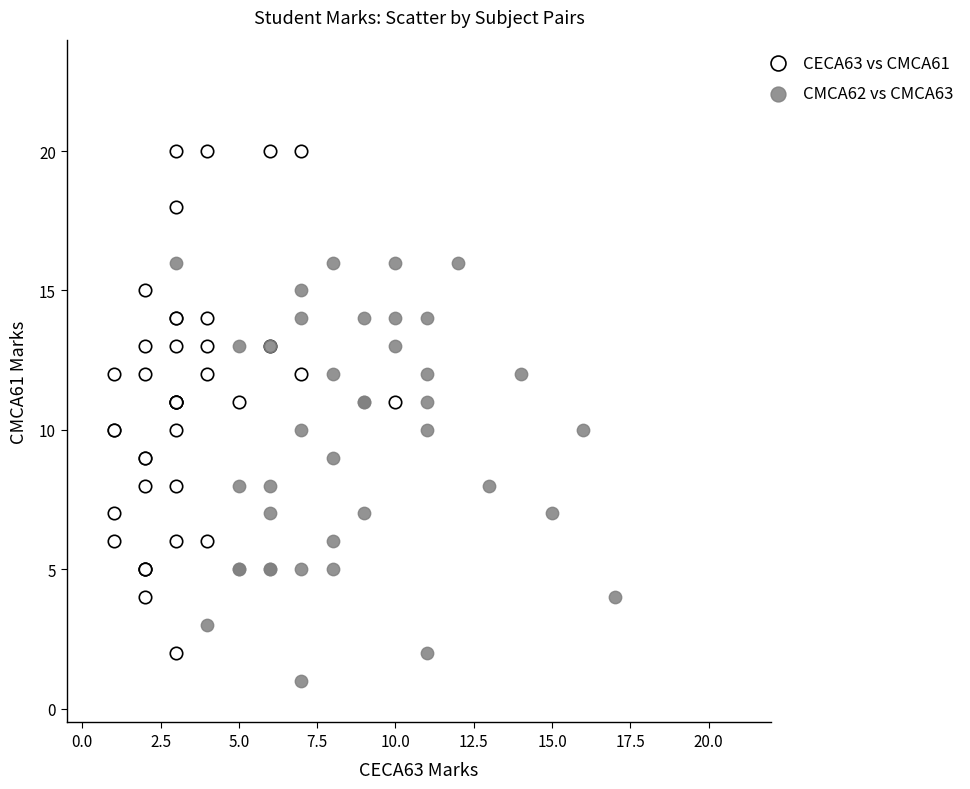

Which series has the widest spread of Y values?

CECA63 vs CMCA61